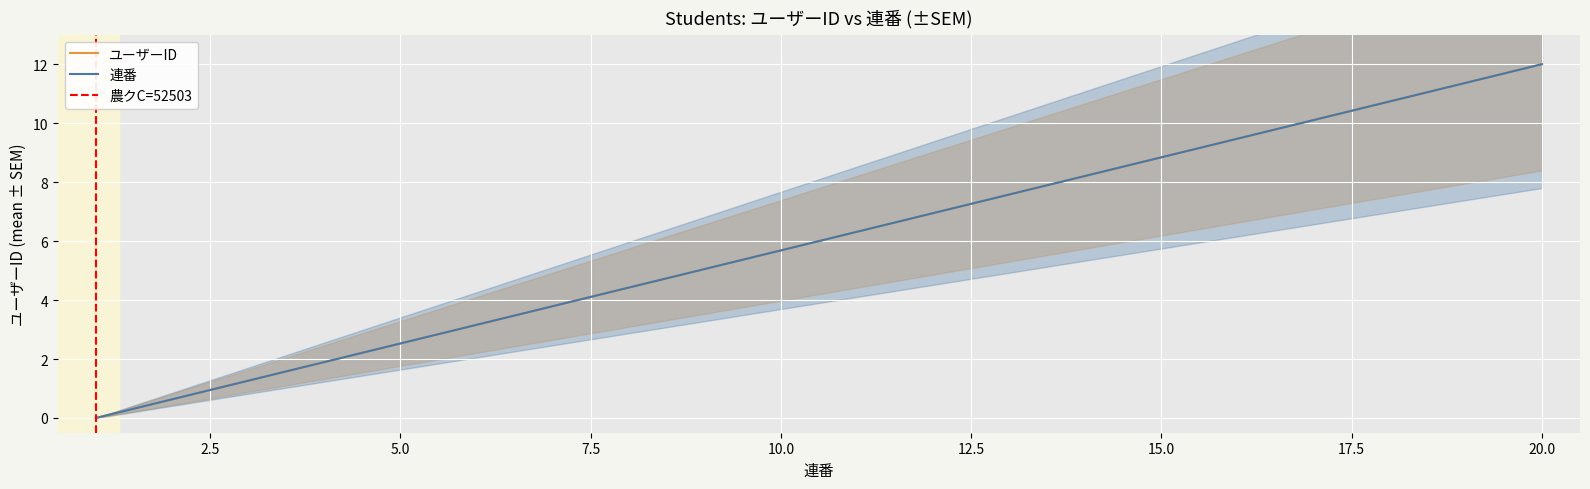

Rank the series at 15 from highest to lowest value.

ユーザーID, 連番